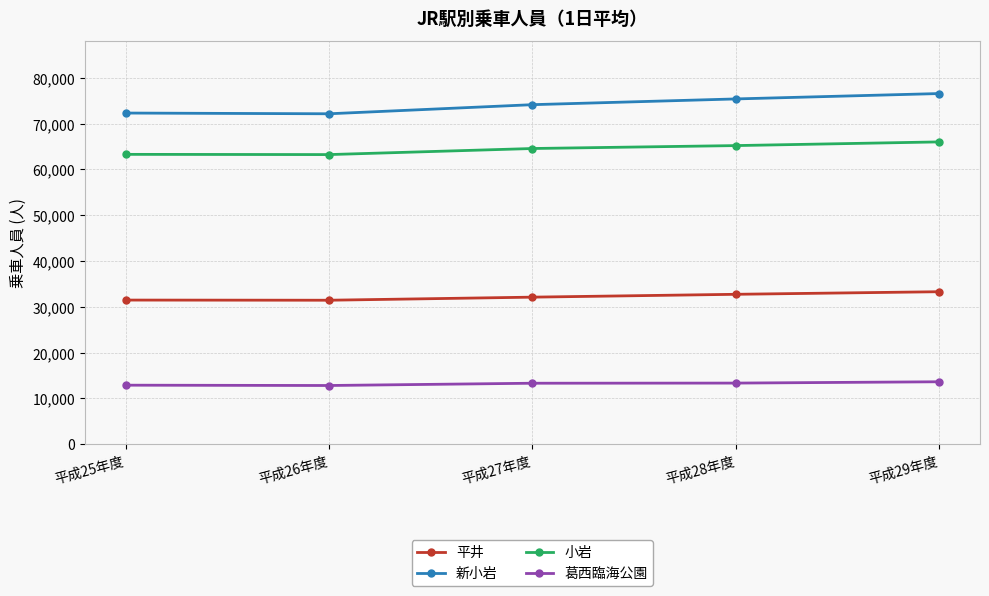

True or false: 平井 has more than 2 points higher than both neighbors.

False